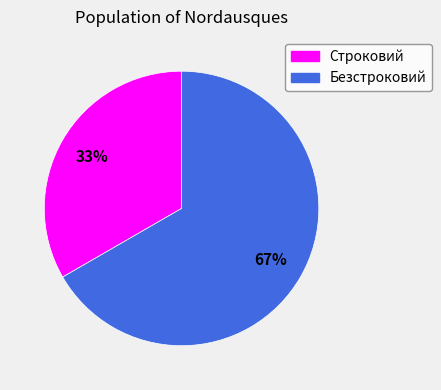

To the nearest percent, what is the combined percentage of Строковий and Безстроковий?

100%